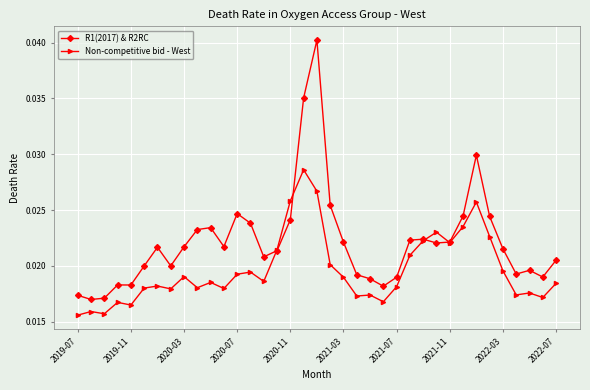

How many Non-competitive bid - West values are between 0 and 1?

37